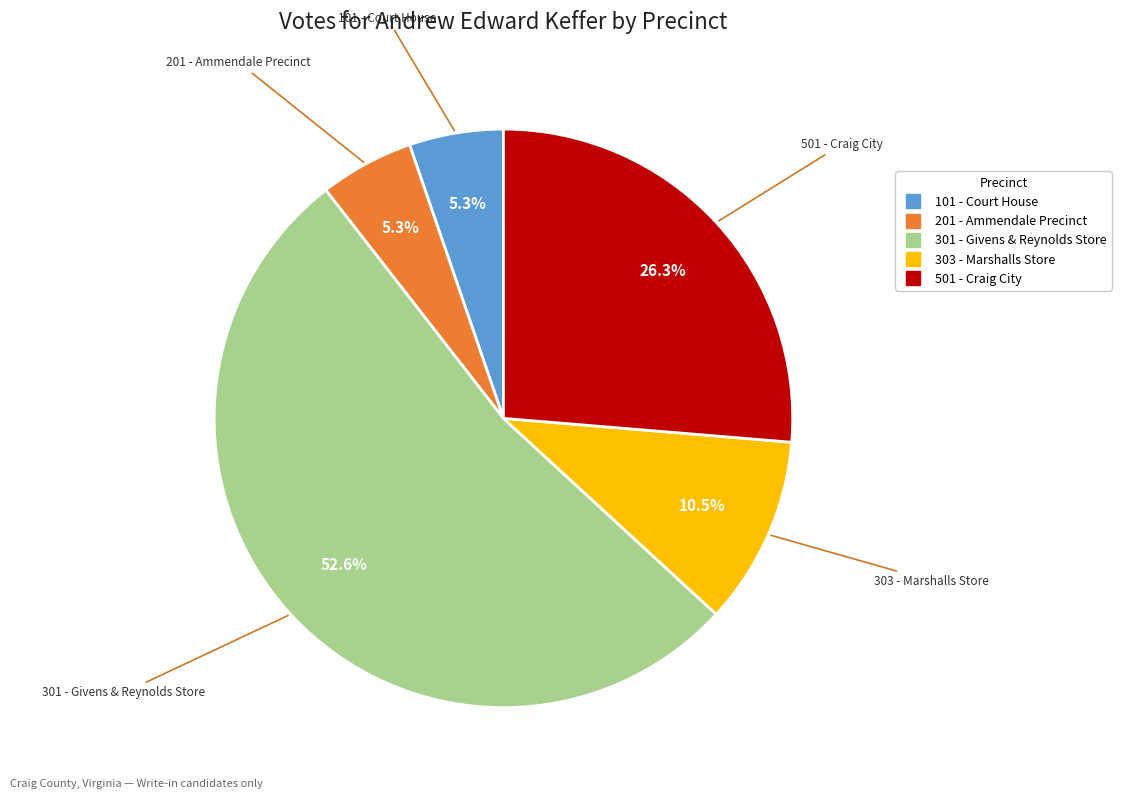

Does any single category account for the majority?

Yes